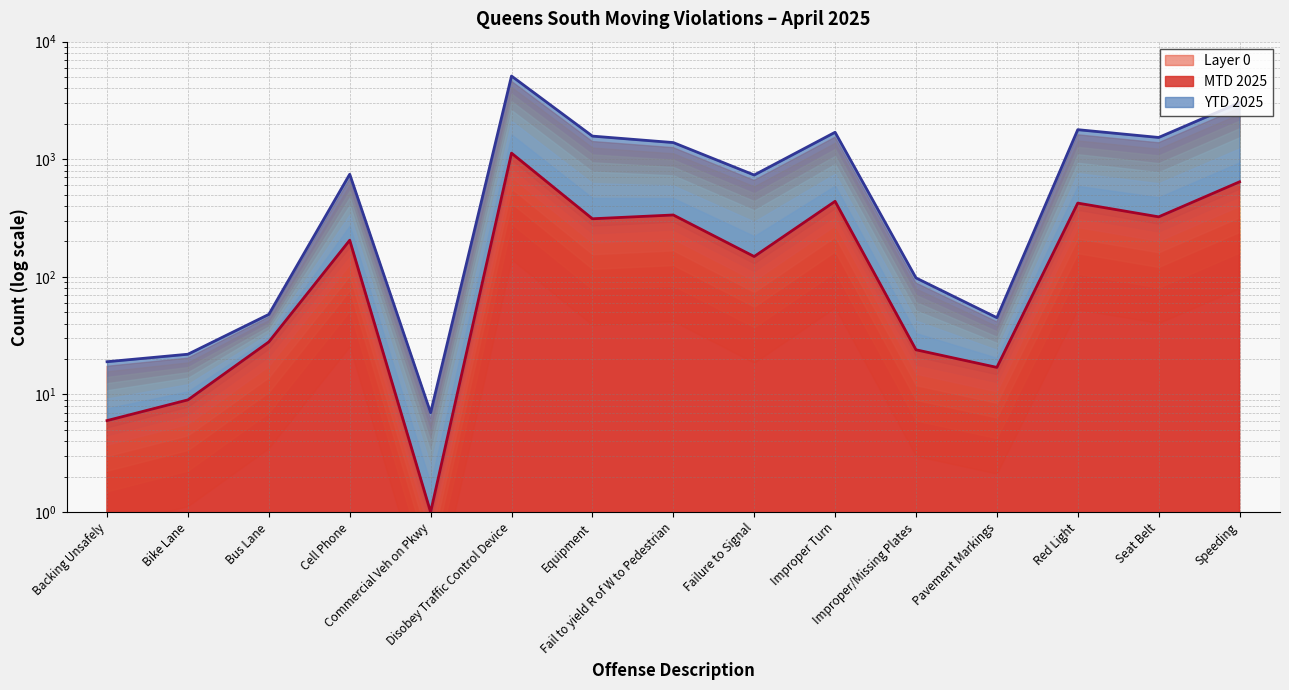

At which category does the chart reach its minimum across all series?

Commercial Veh on Pkwy